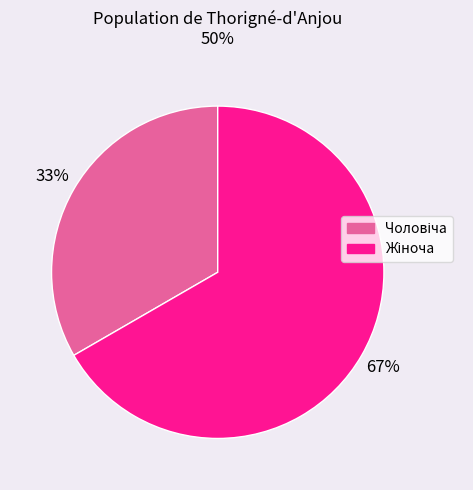

Is there a majority slice in this chart?

Yes